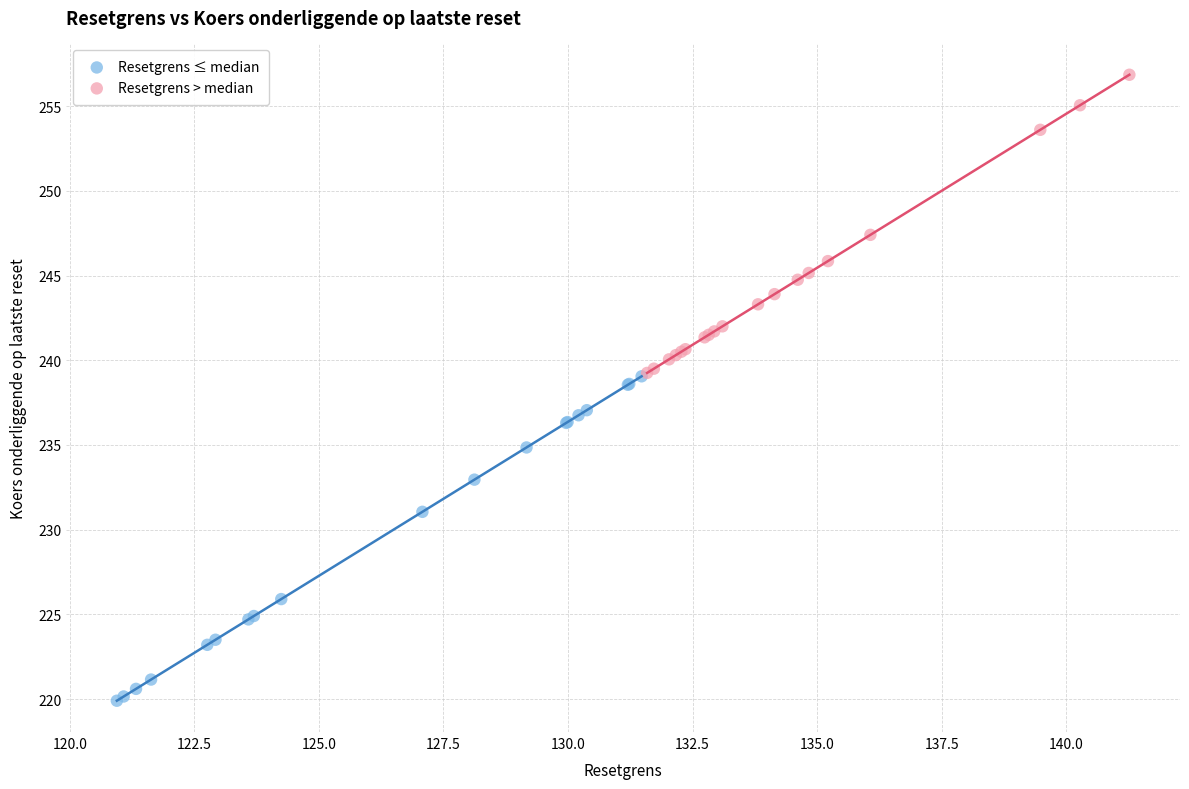

Which series contains the highest Y value?

Resetgrens > median